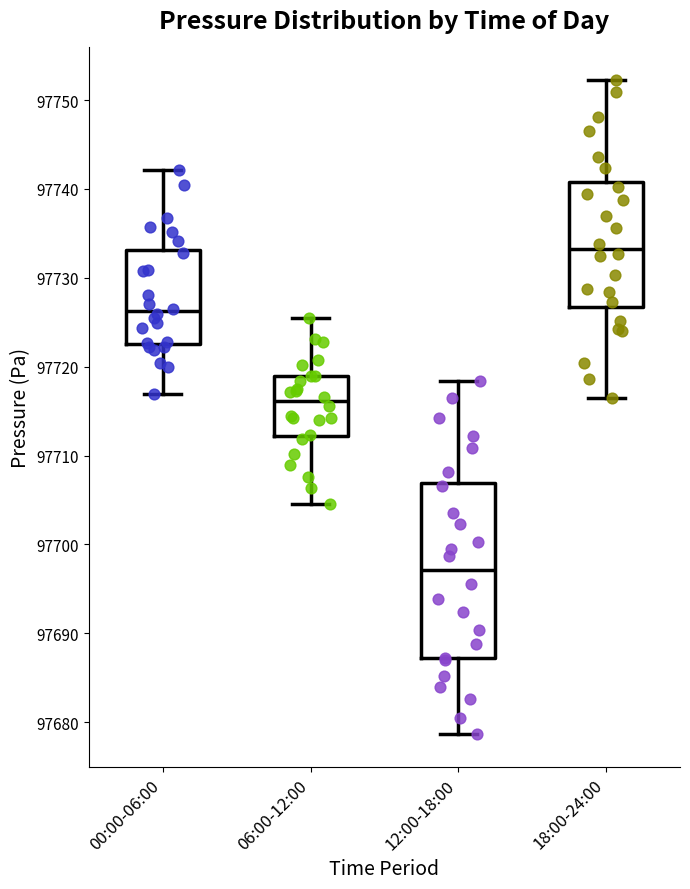

Which box's median line is the lowest?

12:00-18:00